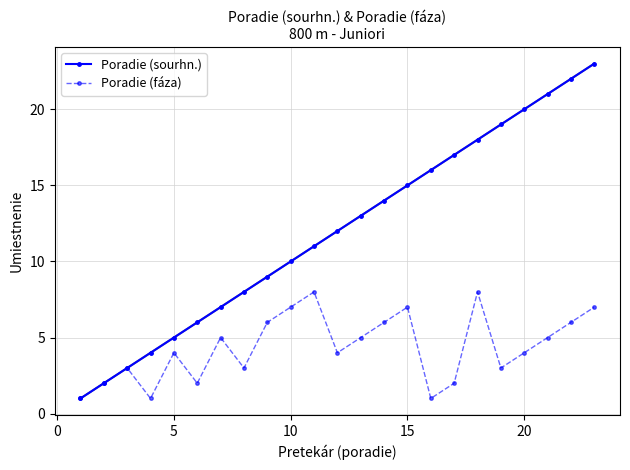

True or false: Poradie (fáza) has more than 2 interior local peaks.

True